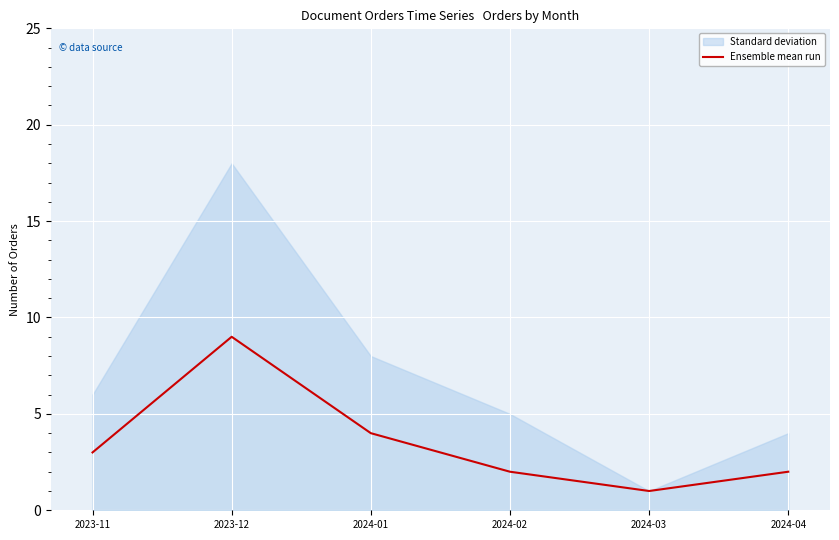

Count the number of values greater than 3.

2